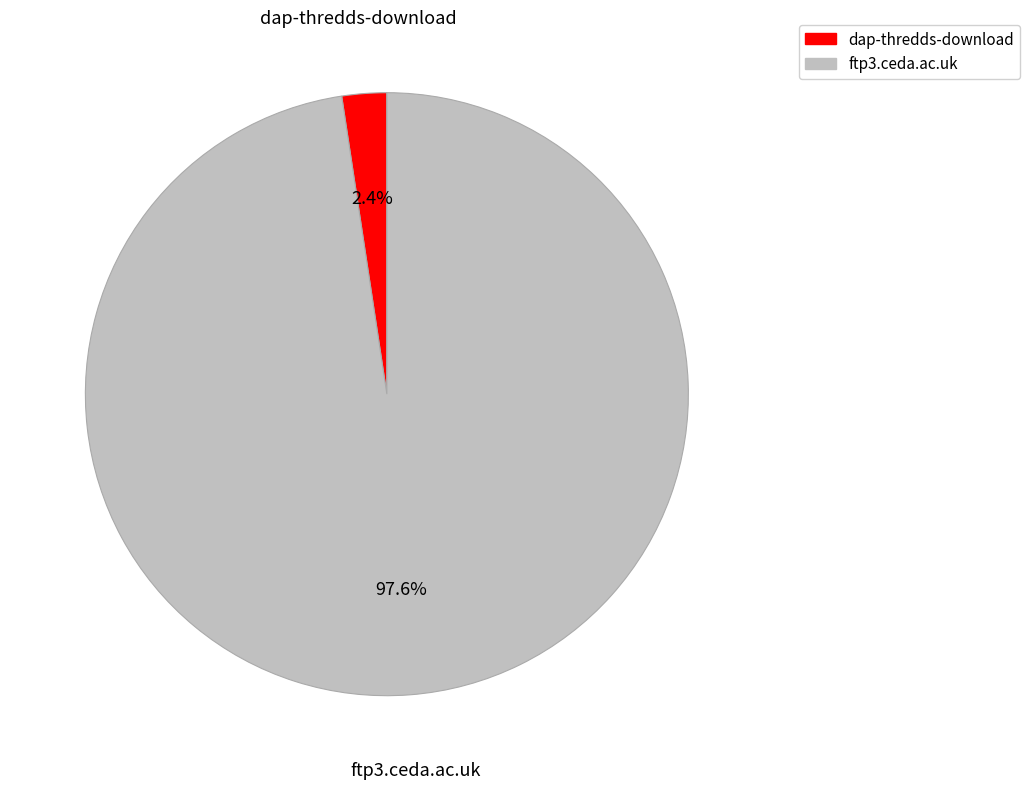

Which slice represents more than half of the pie?

ftp3.ceda.ac.uk